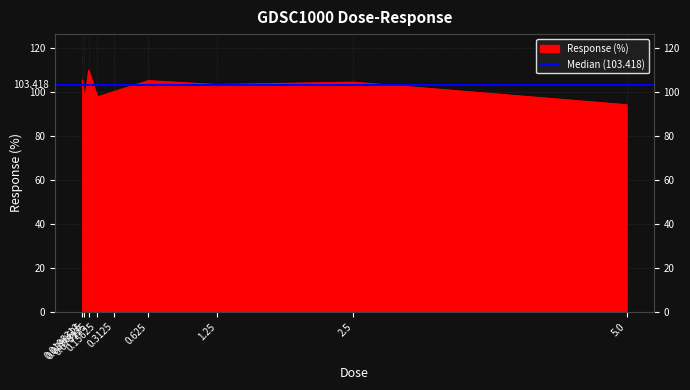

List the labels in order of value, largest first.

0.078125, 0.0195312, 0.625, 2.5, 1.25, 0.3125, 0.15625, 0.0390625, 5.0